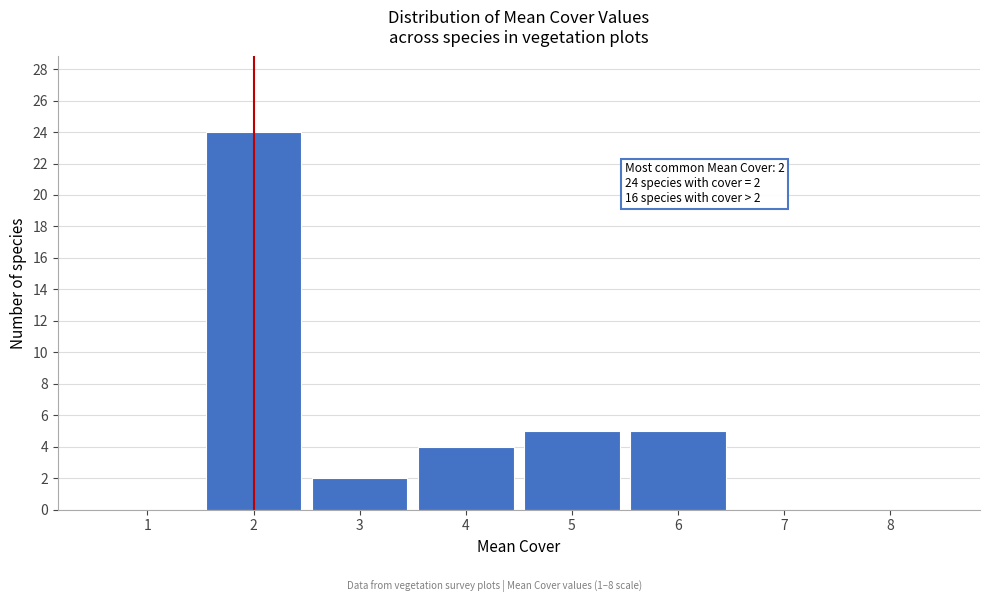

Which range on the x-axis has the tallest bar?

1.5 to 2.5